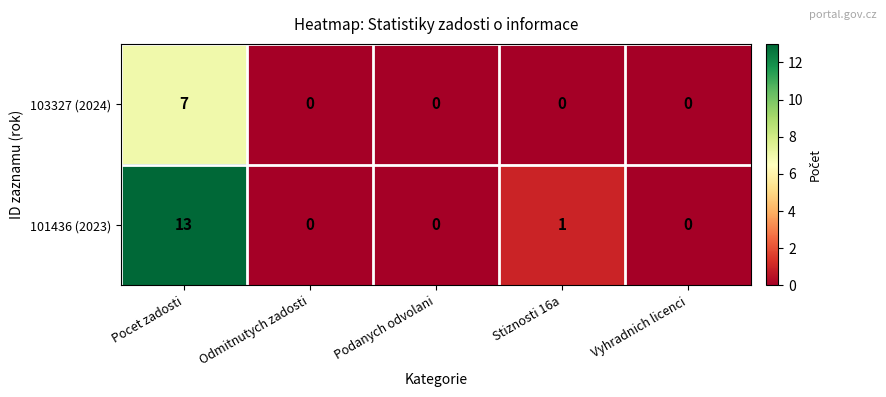

Which category has the highest value across all series?

Pocet zadosti